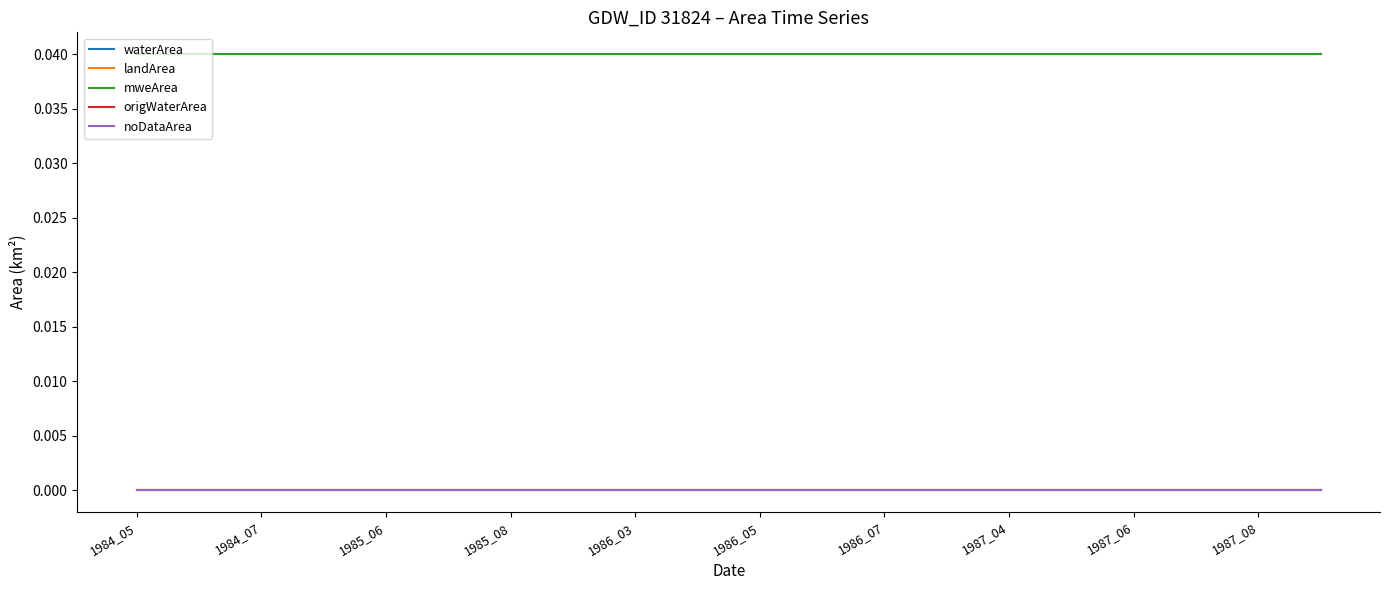

Is this an area chart (filled region under the line)?

No